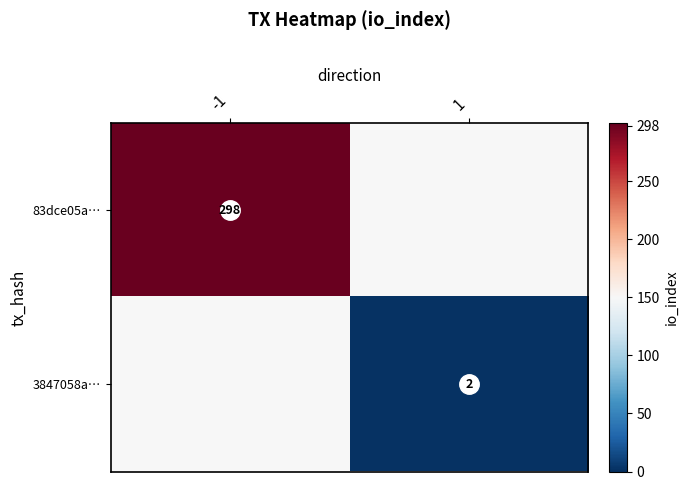

What is the maximum value shown in the chart?

298.0